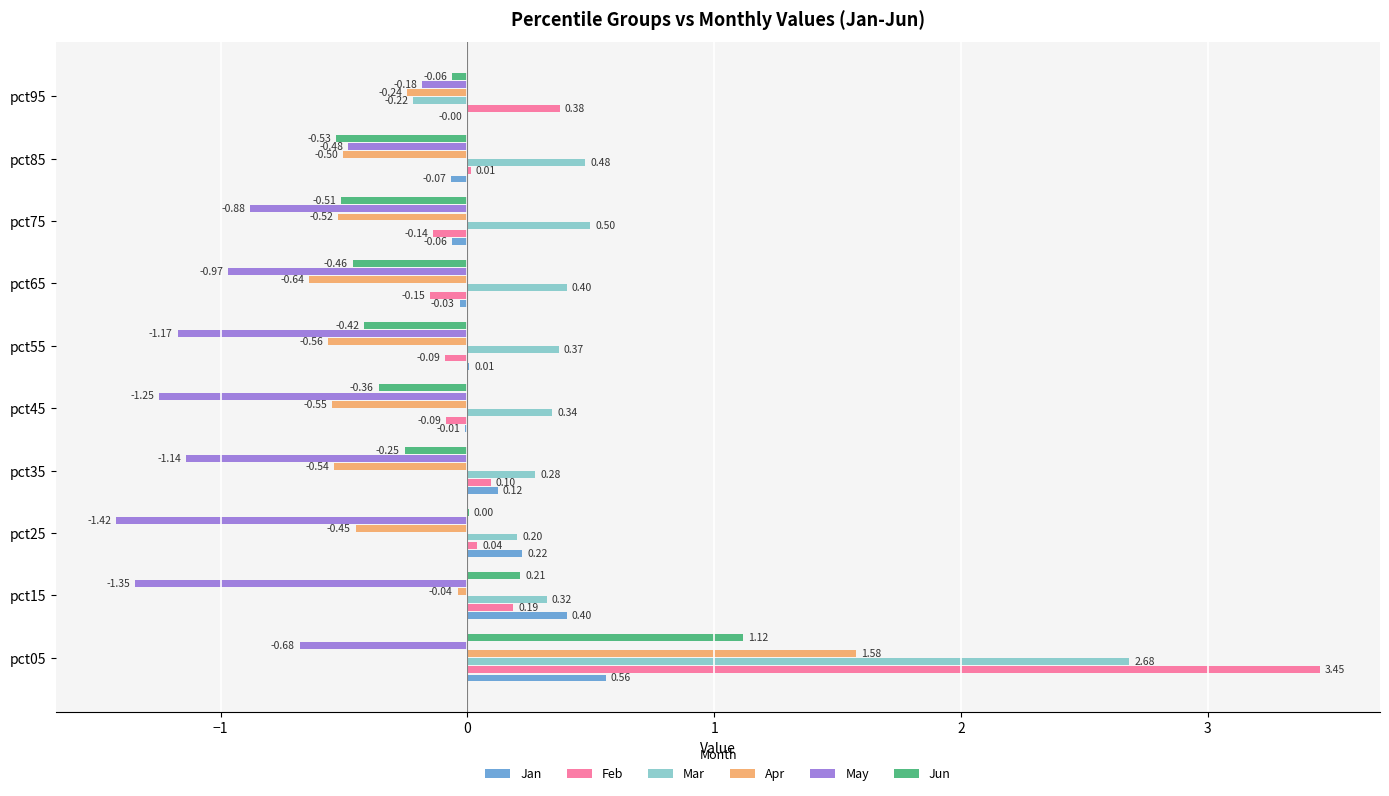

At which category is the sum across all series the highest?

pct05